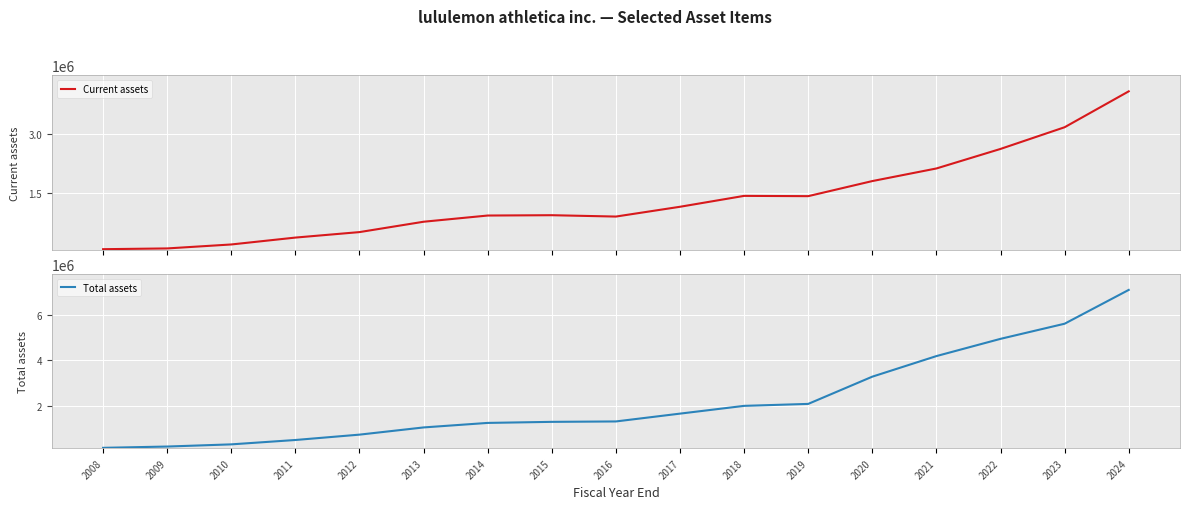

Between 2013 and 2014, which series saw the biggest shift?

Total assets